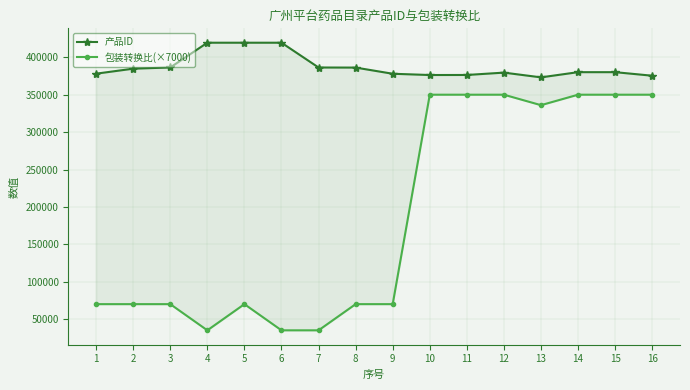

Rank the categories by 产品ID value from lowest to highest.

13, 16, 10, 11, 9, 1, 12, 15, 14, 2, 8, 7, 3, 5, 6, 4